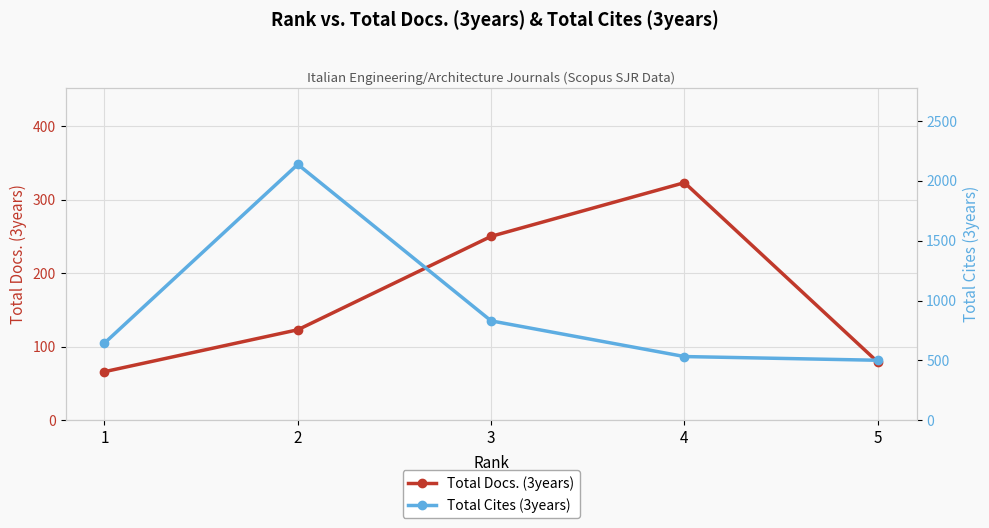

Is the value of Total Cites (3years) at 2 greater than the value of Total Docs. (3years) at 5?

Yes